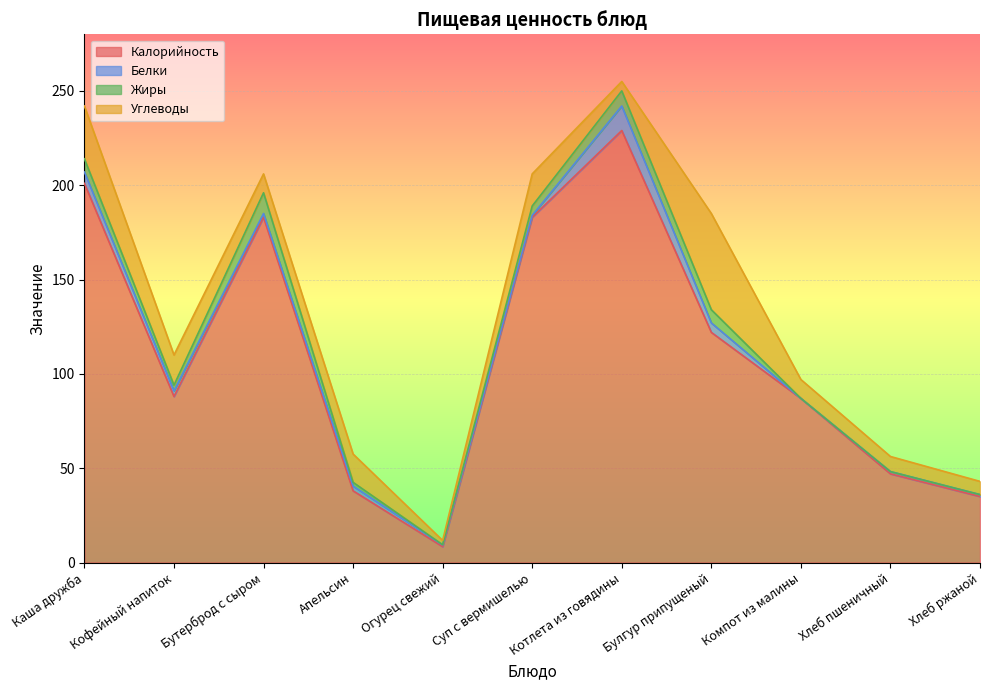

The Белки series shows 10.1 at Каша дружба. True or false?

False